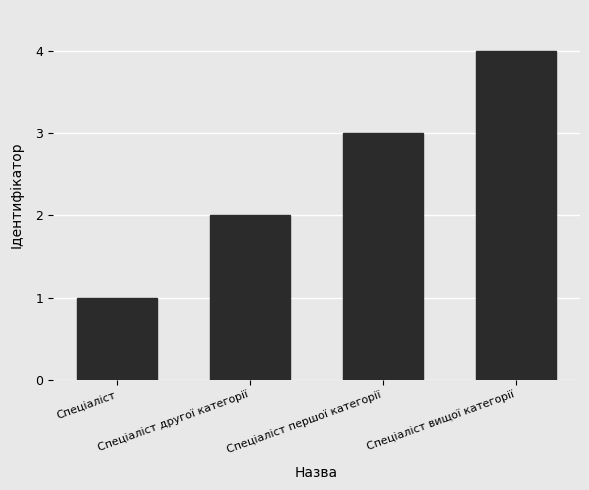

At which label is the value closest to 2?

Спеціаліст другої категорії